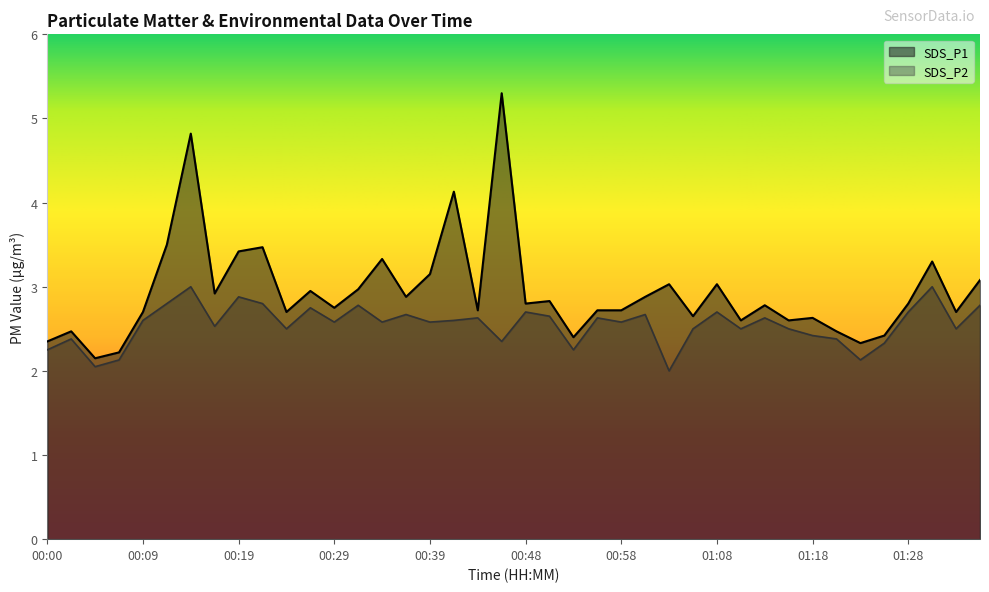

What is the sum of the SDS_P1 values at 00:34 and 00:07?

5.6